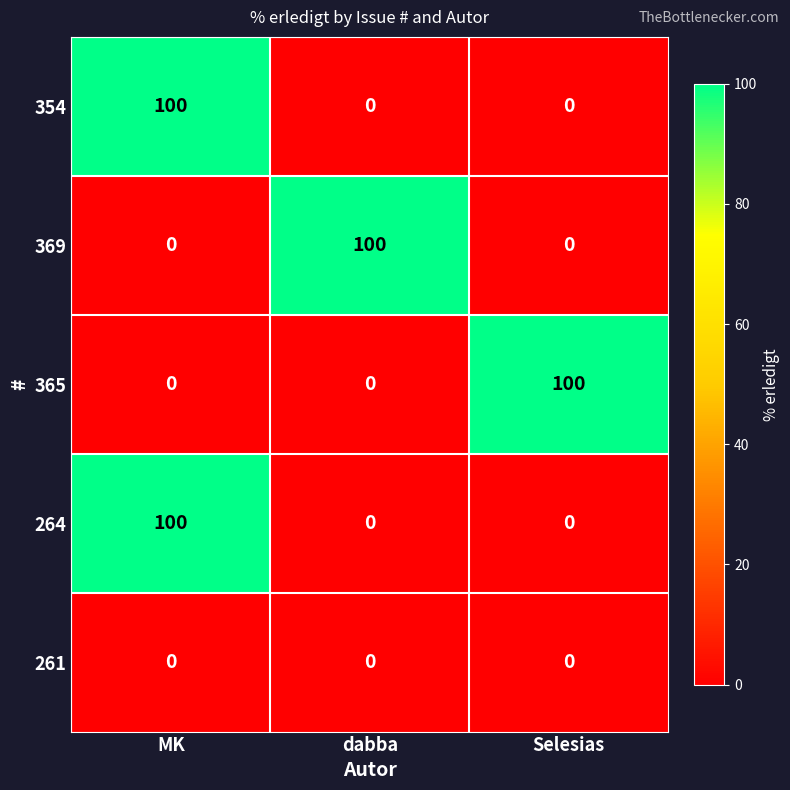

Reading left to right, list all the values displayed in this chart.

354: MK=100	dabba=0	Selesias=0
369: MK=0	dabba=100	Selesias=0
365: MK=0	dabba=0	Selesias=100
264: MK=100	dabba=0	Selesias=0
261: MK=0	dabba=0	Selesias=0